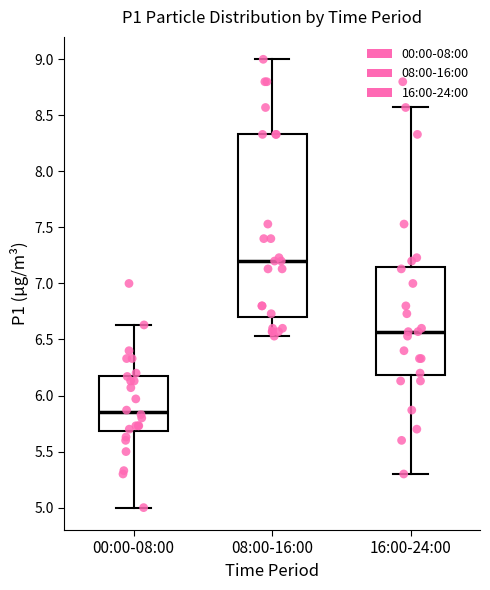

Reading left to right, transcribe this box plot: for each box, give where its median line is, the range the box spans, and where its two whiskers end, as read against the y-axis. The values are not printed on the chart, so give them approximately, as read against the axis.

00:00-08:00: median 5.85, box 5.70 to 6.20, whiskers 5.00 to 6.65
08:00-16:00: median 7.20, box 6.70 to 8.35, whiskers 6.55 to 9.00
16:00-24:00: median 6.55, box 6.20 to 7.15, whiskers 5.30 to 8.55